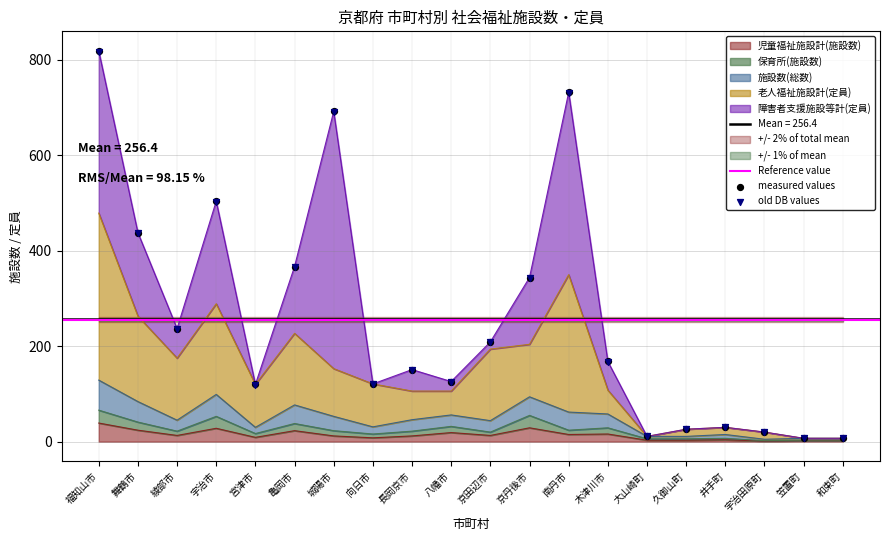

What is the maximum value for 児童福祉施設計(施設数)?

39